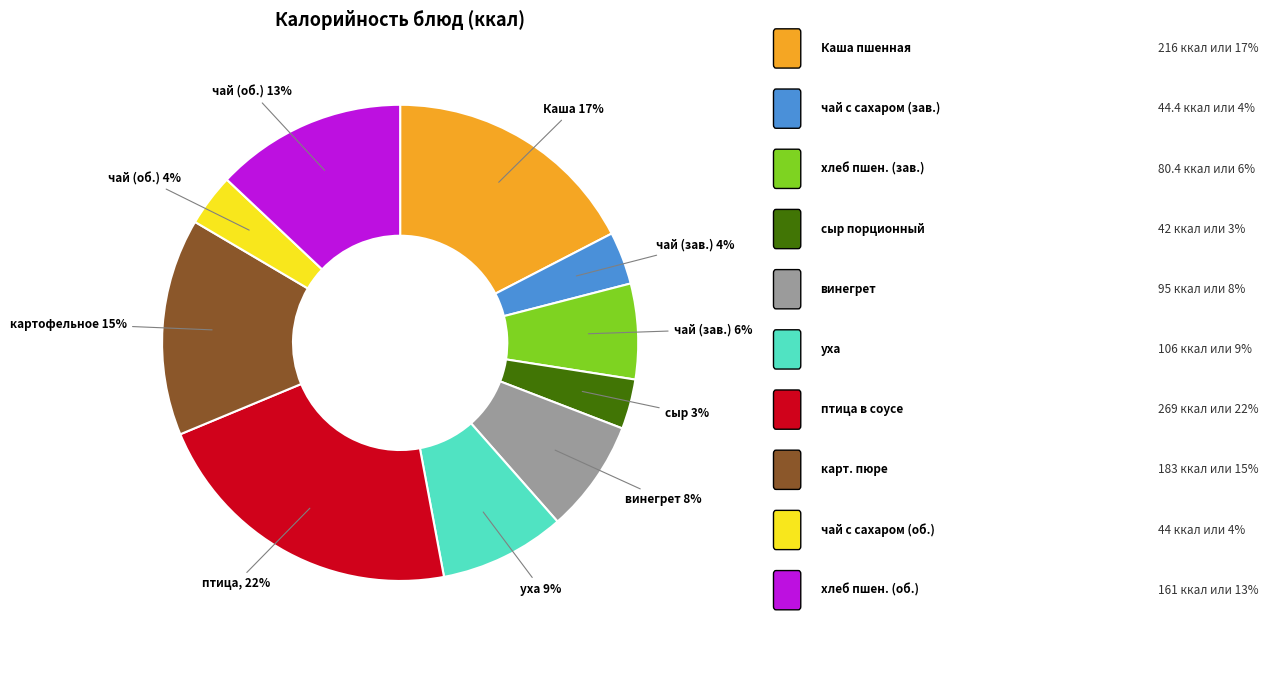

Is there any slice that represents more than half of the pie?

No